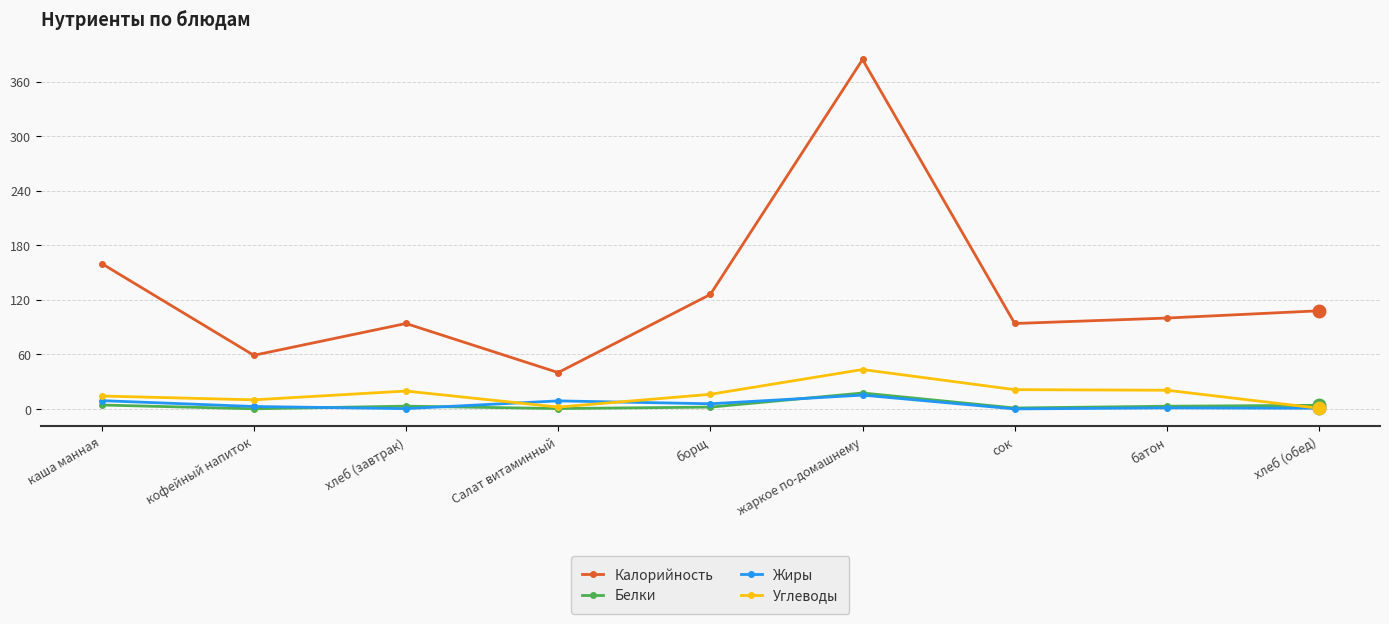

Which series has the widest spread of values?

Калорийность